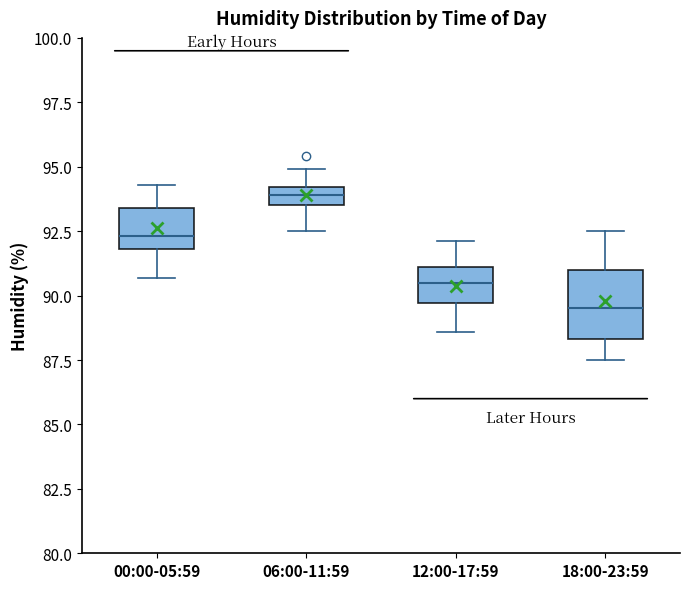

Where does the upper whisker of the box for 06:00-11:59 end on the y-axis? The values are not printed on the chart, so give them approximately, as read against the axis.

95.0